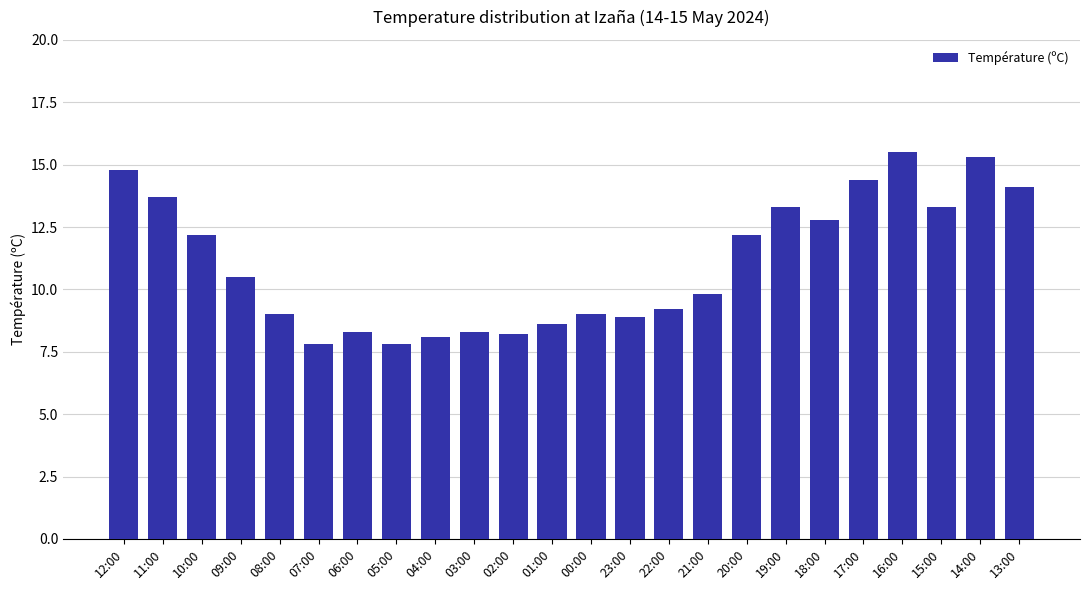

What is the ratio of the value at 13:00 to the value at 01:00?

1.6